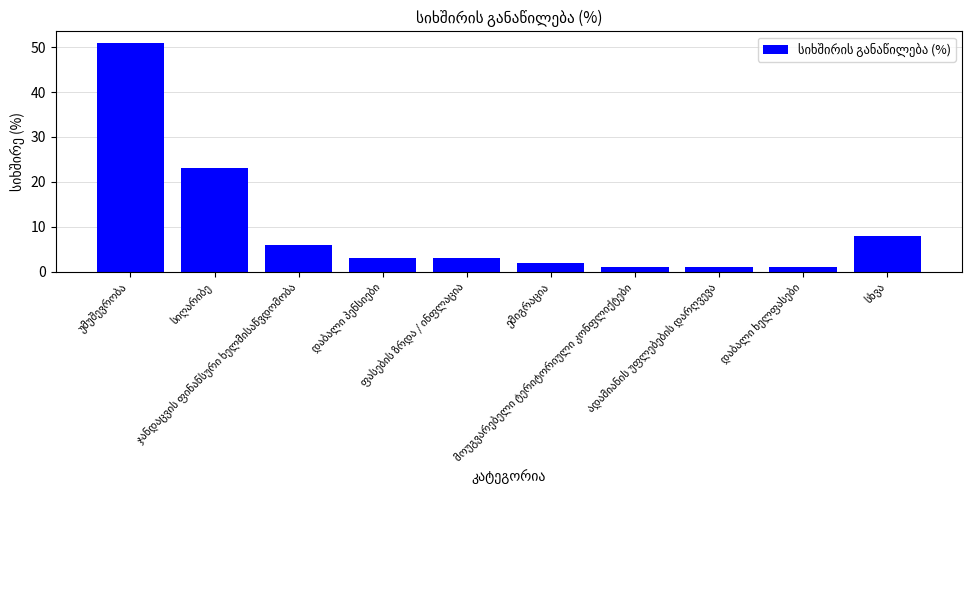

What is the greatest value displayed?

51